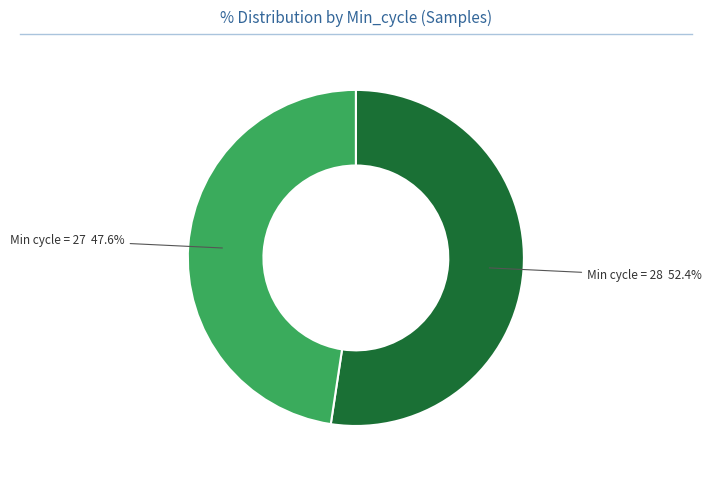

Is there any slice that represents more than half of the pie?

Yes